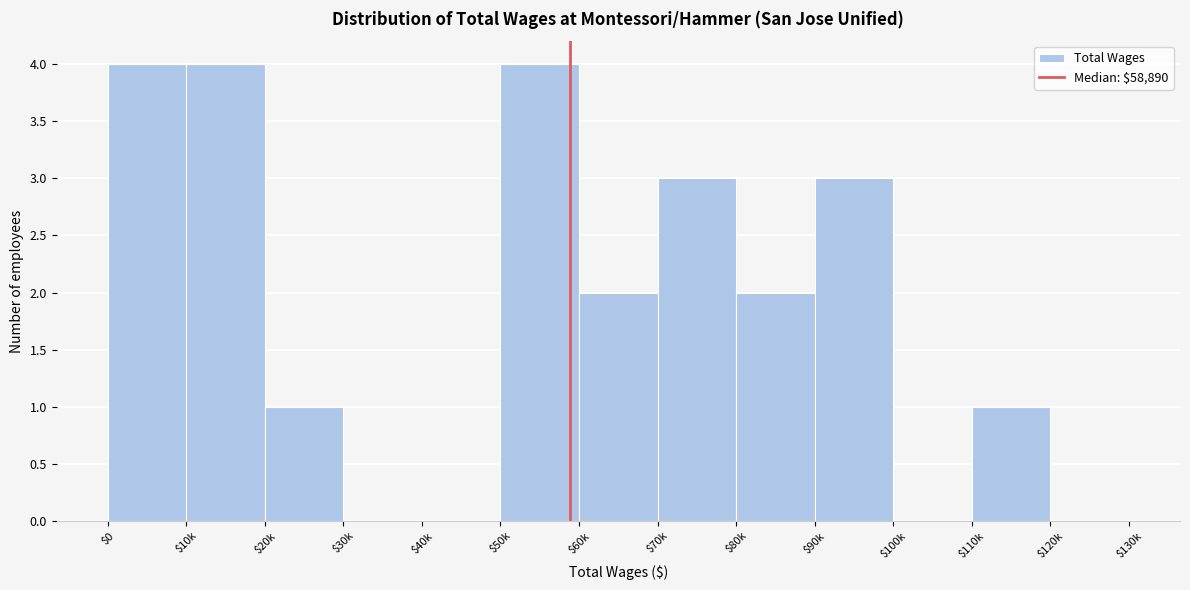

What is the greatest value displayed?

4